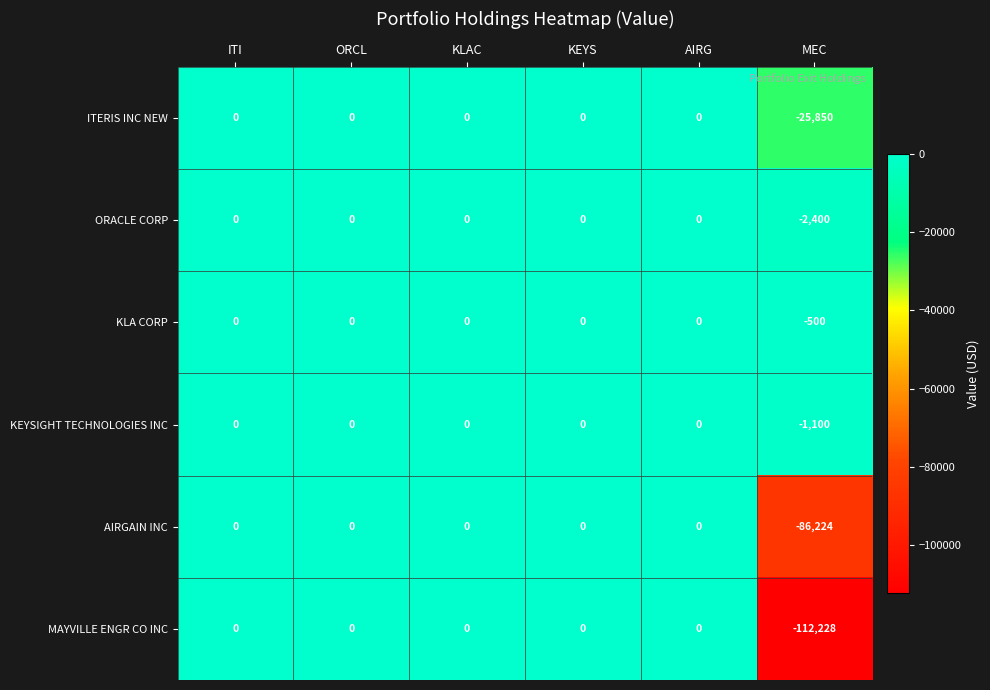

Which series has the largest total across all categories?

KLA CORP